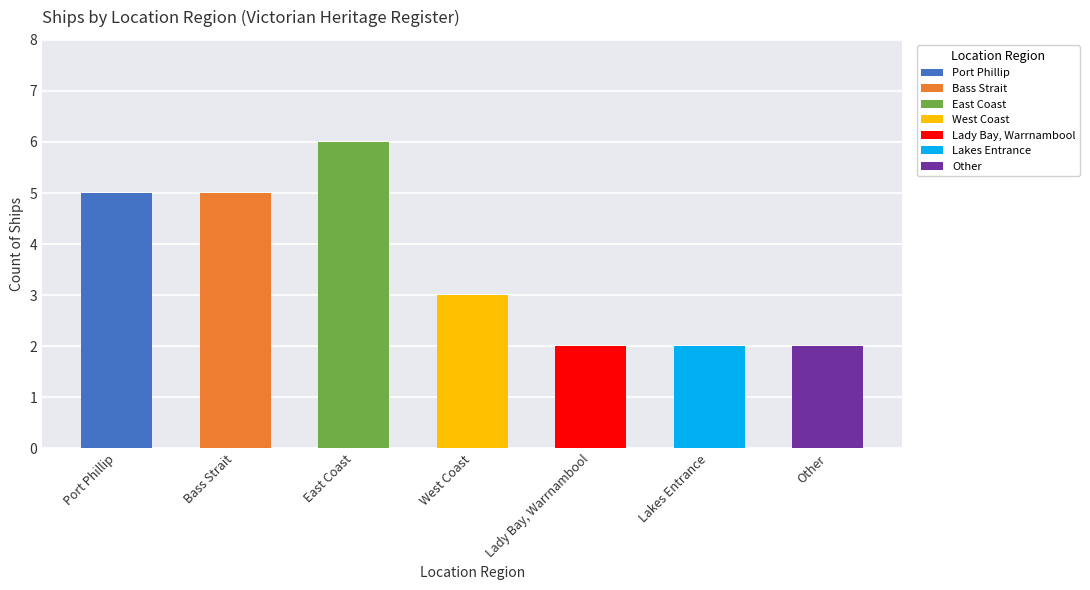

Reading left to right, transcribe all the data shown in this chart.

Port Phillip=5	Bass Strait=5	East Coast=6	West Coast=3	Lady Bay, Warrnambool=2	Lakes Entrance=2	Other=2